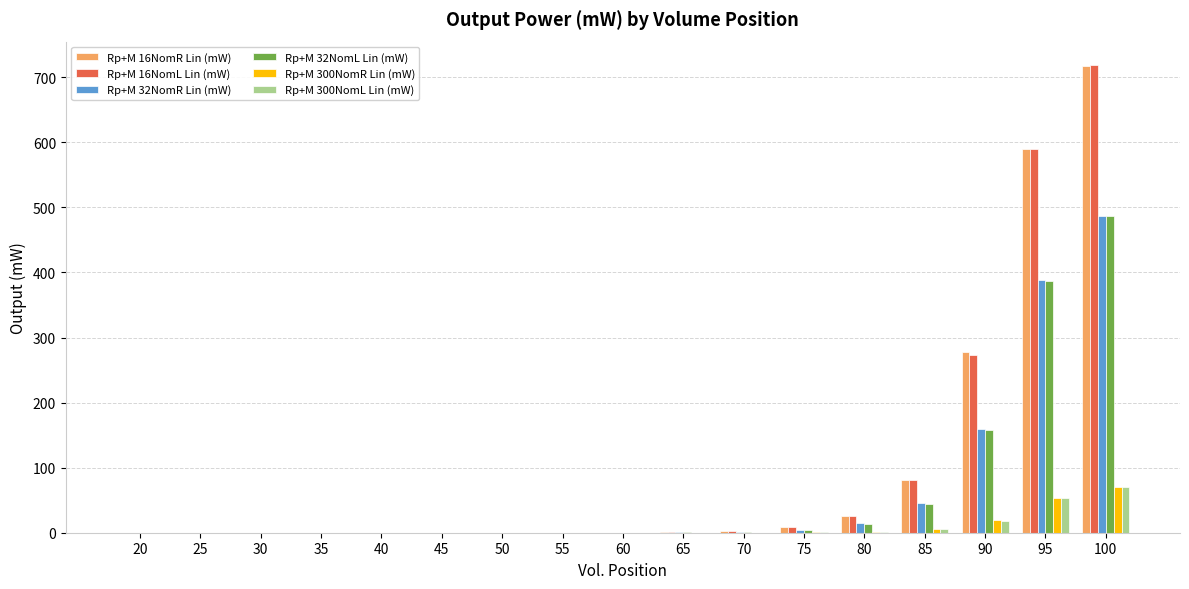

Is the value of Rp+M 16NomR Lin (mW) at 95 greater than the value of Rp+M 300NomR Lin (mW) at 45?

Yes